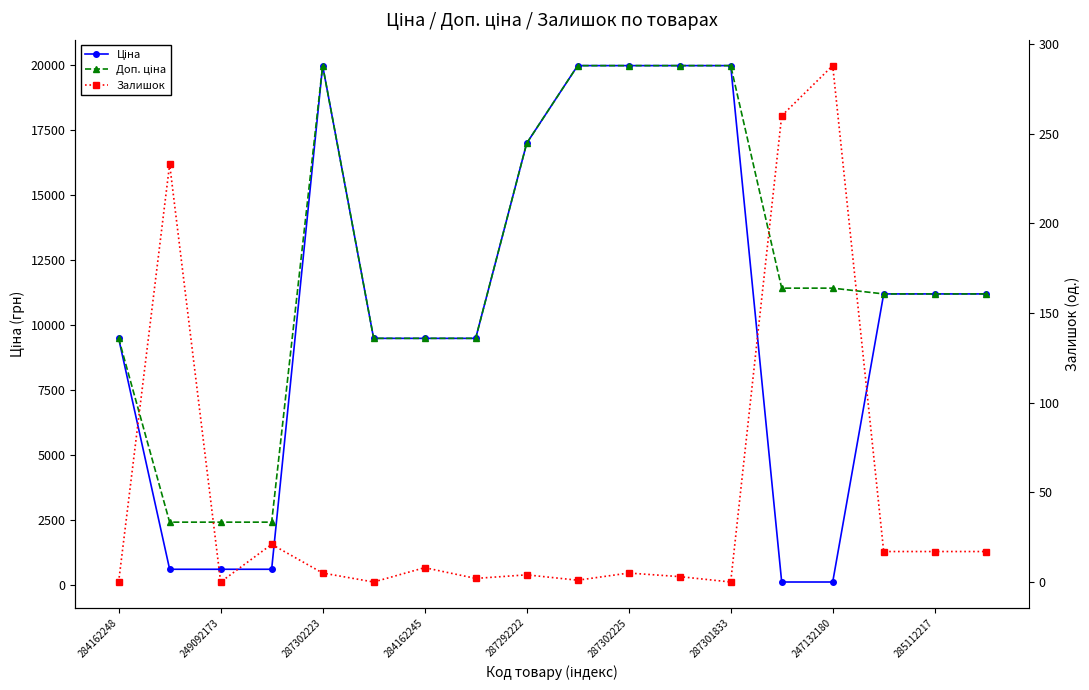

Which series has the largest total across all categories?

Доп. ціна